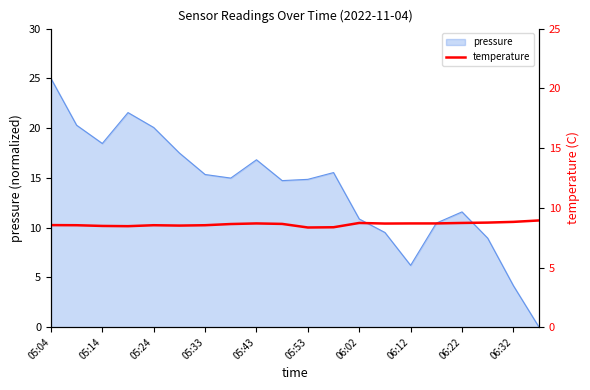

What is the highest value of the pressure series?

25.0